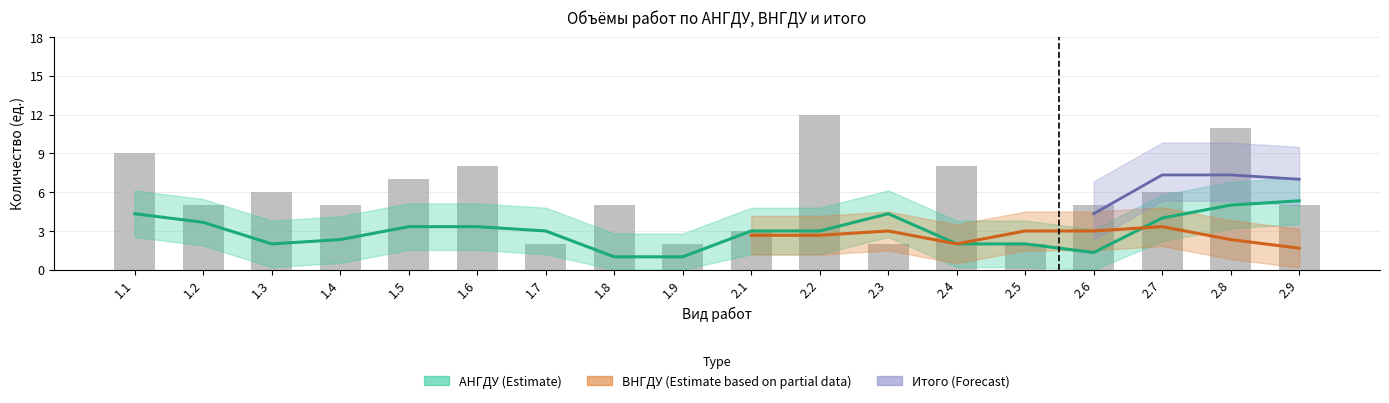

What is the sum of all Итого values?

103